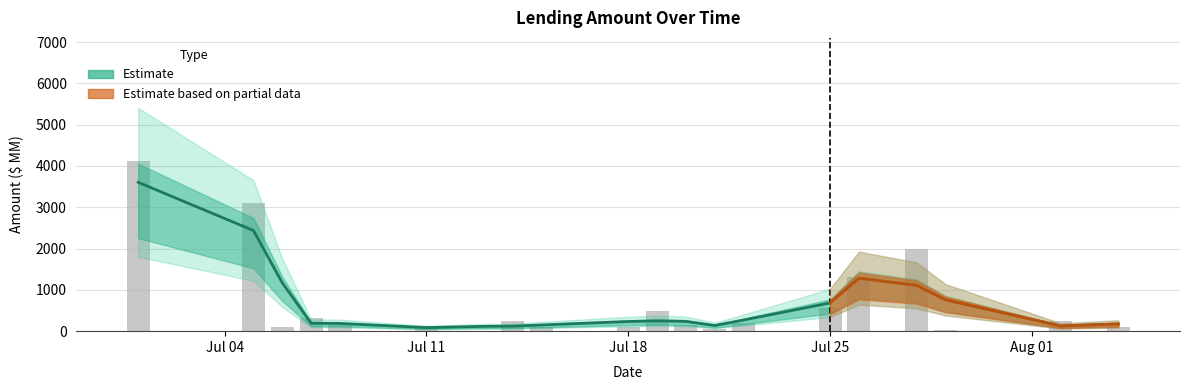

What is the minimum value shown in the chart?

7.5